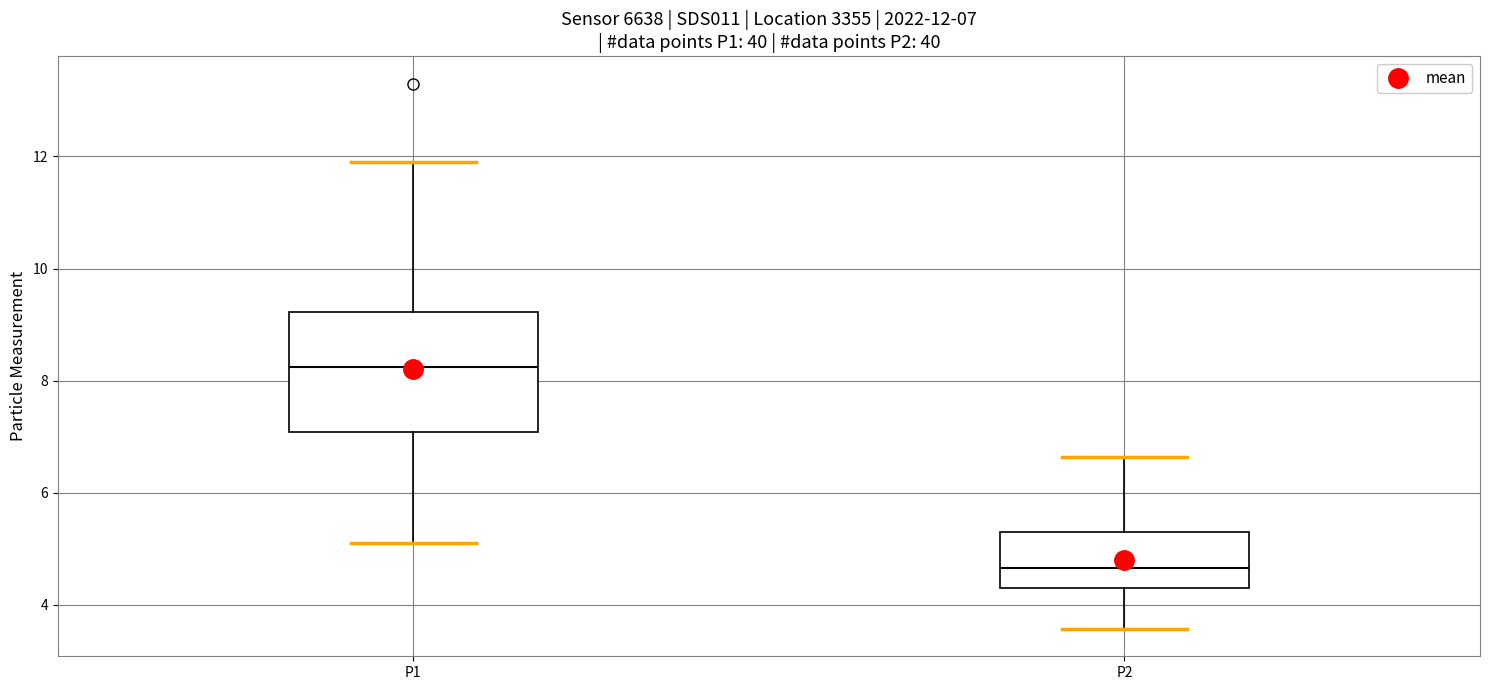

Comparing the boxes themselves (not the whiskers), which one is the tallest?

P1